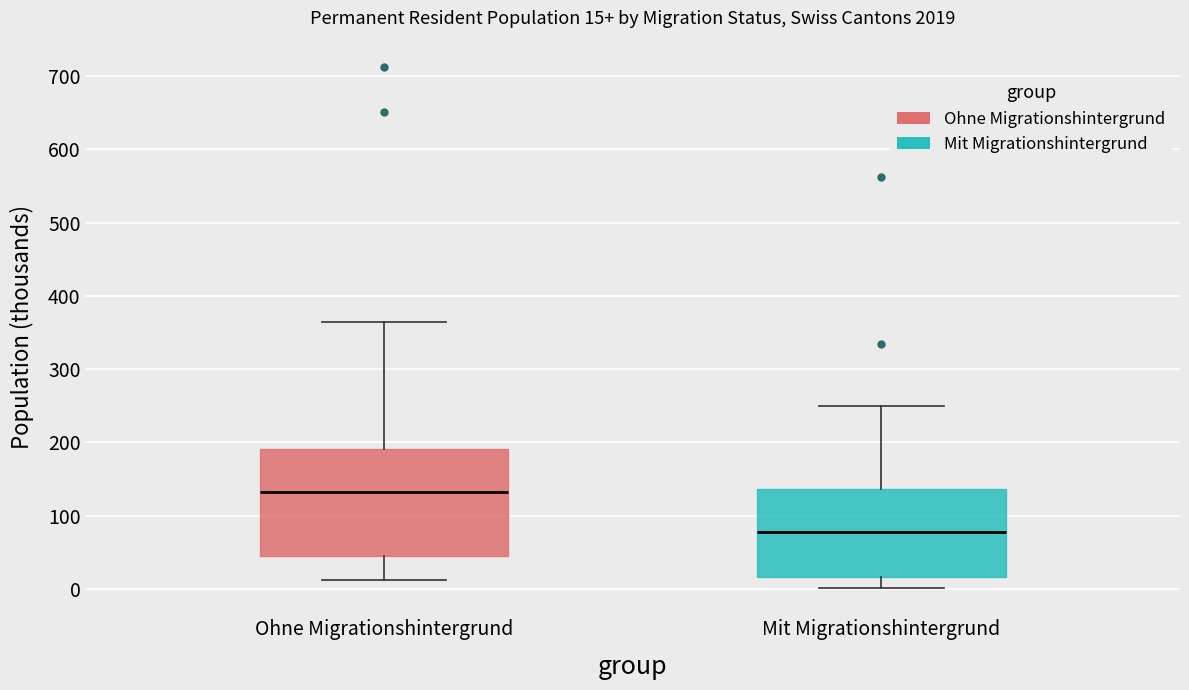

Which box's median line is the lowest?

Mit Migrationshintergrund